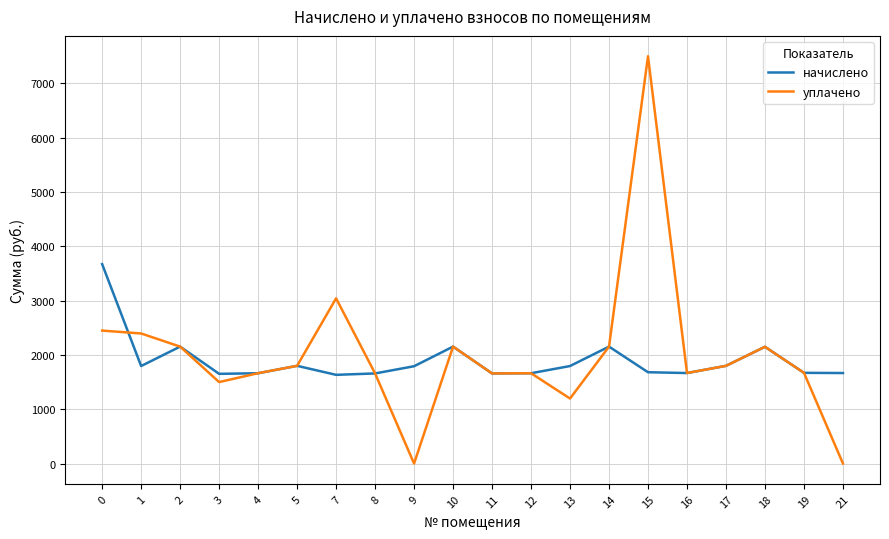

List the series in order of their peak value, lowest first.

начислено, уплачено